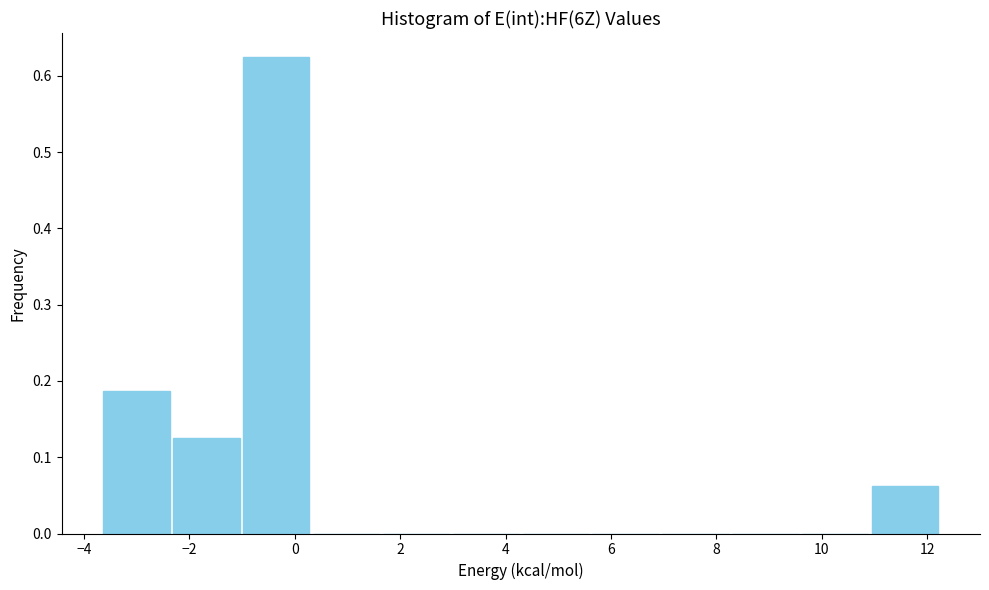

Reading left to right, transcribe this chart: for each bar, give the range it covers on the x-axis and its height. Neither the bar edges nor the heights are printed on the chart, so give them approximately, as read against the axes.

-3.6 to -2.4: 0.19
-2.4 to -1.0: 0.13
-1.0 to 0.4: 0.63
0.4 to 1.6: 0
1.6 to 3.0: 0
3.0 to 4.2: 0
4.2 to 5.6: 0
5.6 to 7.0: 0
7.0 to 8.2: 0
8.2 to 9.6: 0
9.6 to 11.0: 0
11.0 to 12.2: 0.06